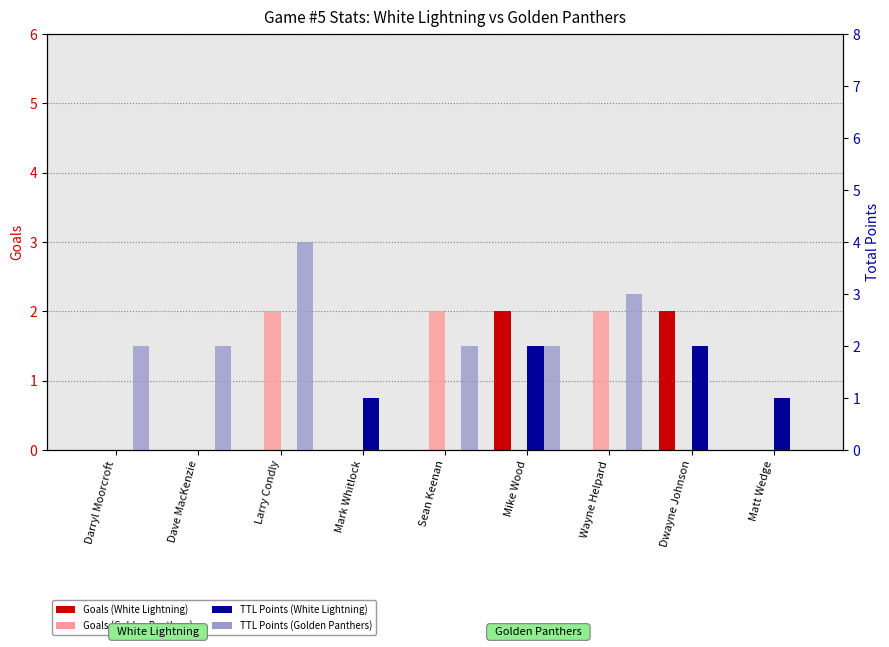

What is the difference between the Goals (White Lightning) values at Dwayne Johnson and Darryl Moorcroft?

2